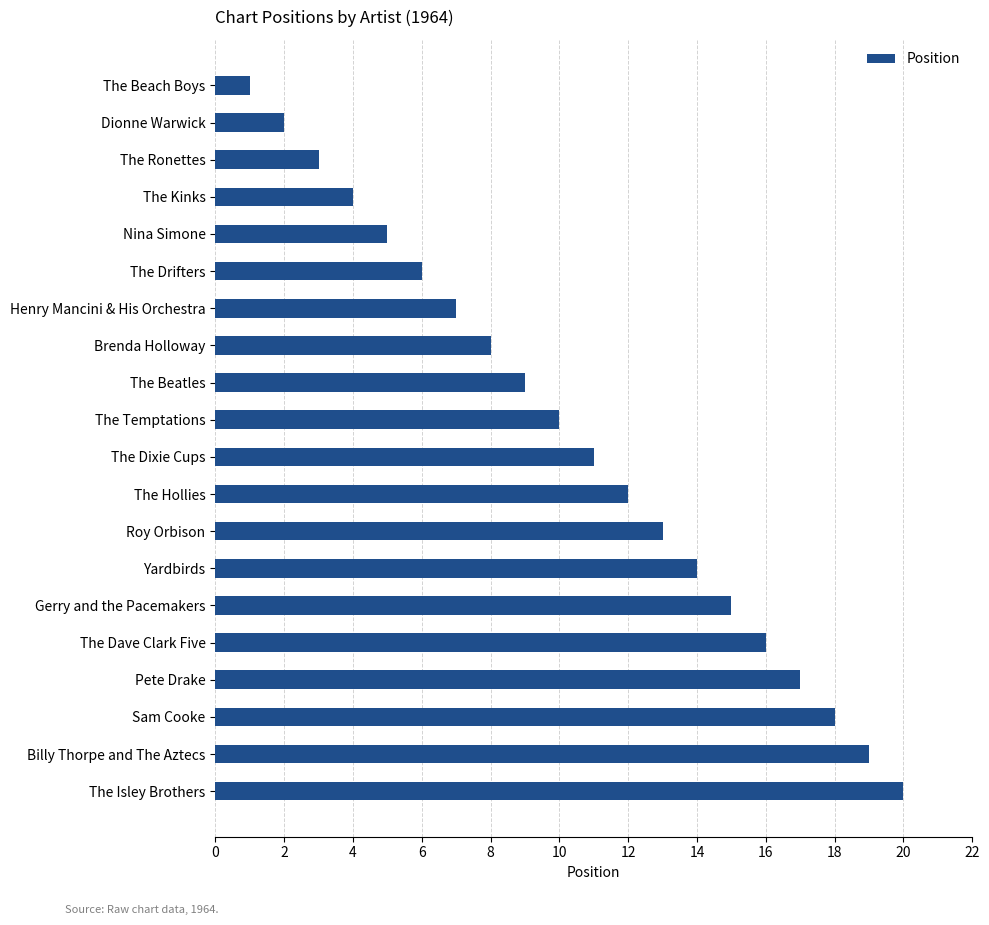

What is the sum of all values?

210